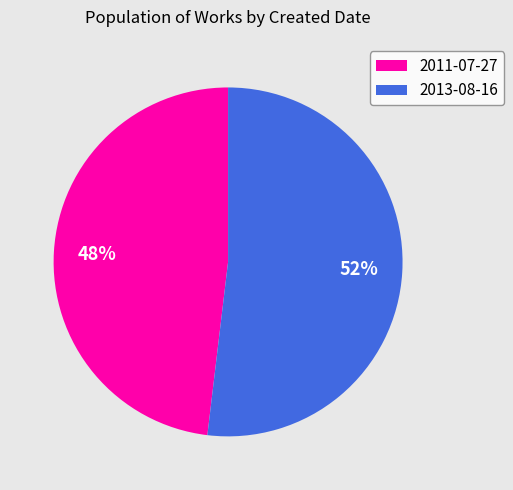

To the nearest percent, what is the combined percentage of 2013-08-16 and 2011-07-27?

100%